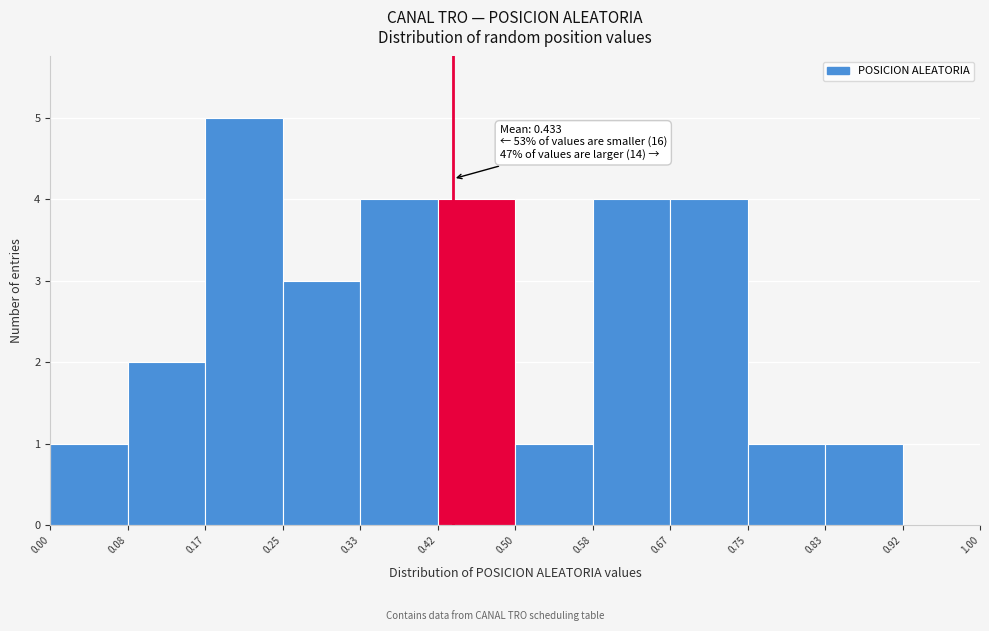

Which range on the x-axis has the tallest bar?

0.17 to 0.25